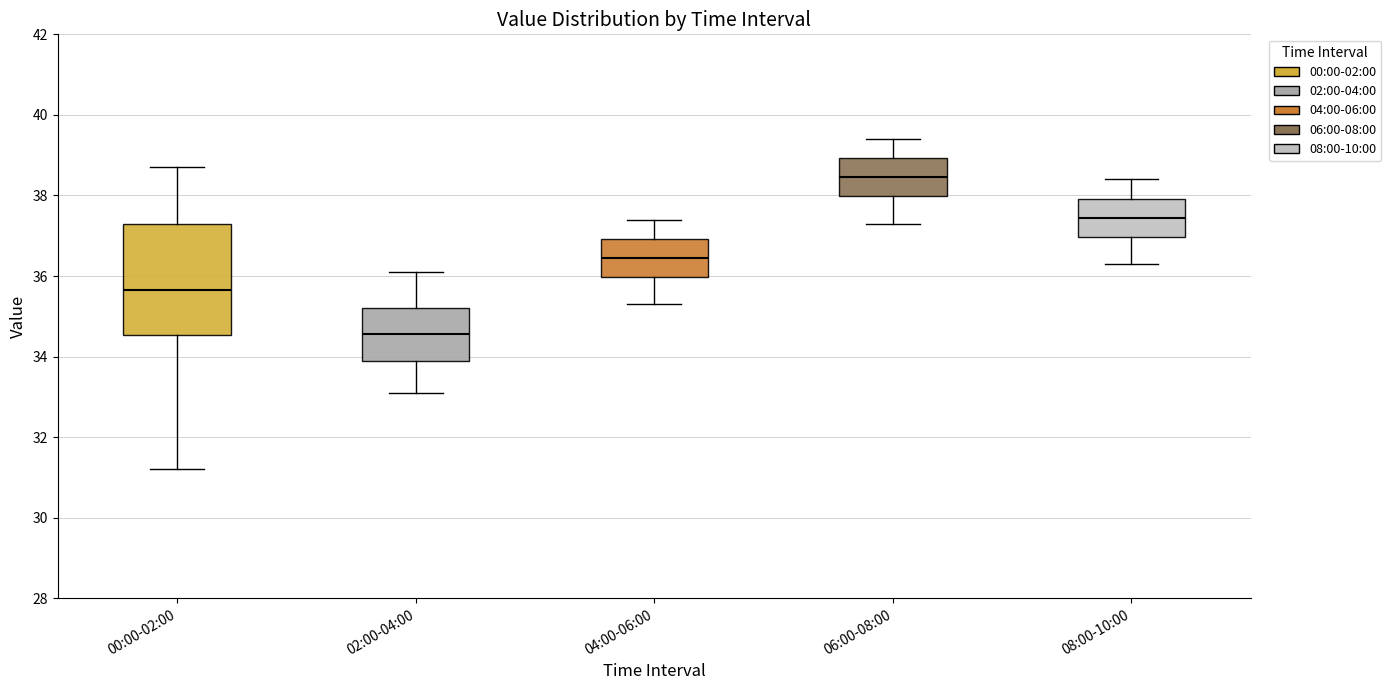

Reading left to right, read every box against the y-axis: the position of its median line, the range the box covers, and the ends of its whiskers. The values are not printed on the chart, so give them approximately, as read against the axis.

00:00-02:00: median 35.6, box 34.6 to 37.2, whiskers 31.2 to 38.8
02:00-04:00: median 34.6, box 34.0 to 35.2, whiskers 33.2 to 36.2
04:00-06:00: median 36.4, box 36.0 to 37.0, whiskers 35.4 to 37.4
06:00-08:00: median 38.4, box 38.0 to 39.0, whiskers 37.4 to 39.4
08:00-10:00: median 37.4, box 37.0 to 38.0, whiskers 36.4 to 38.4